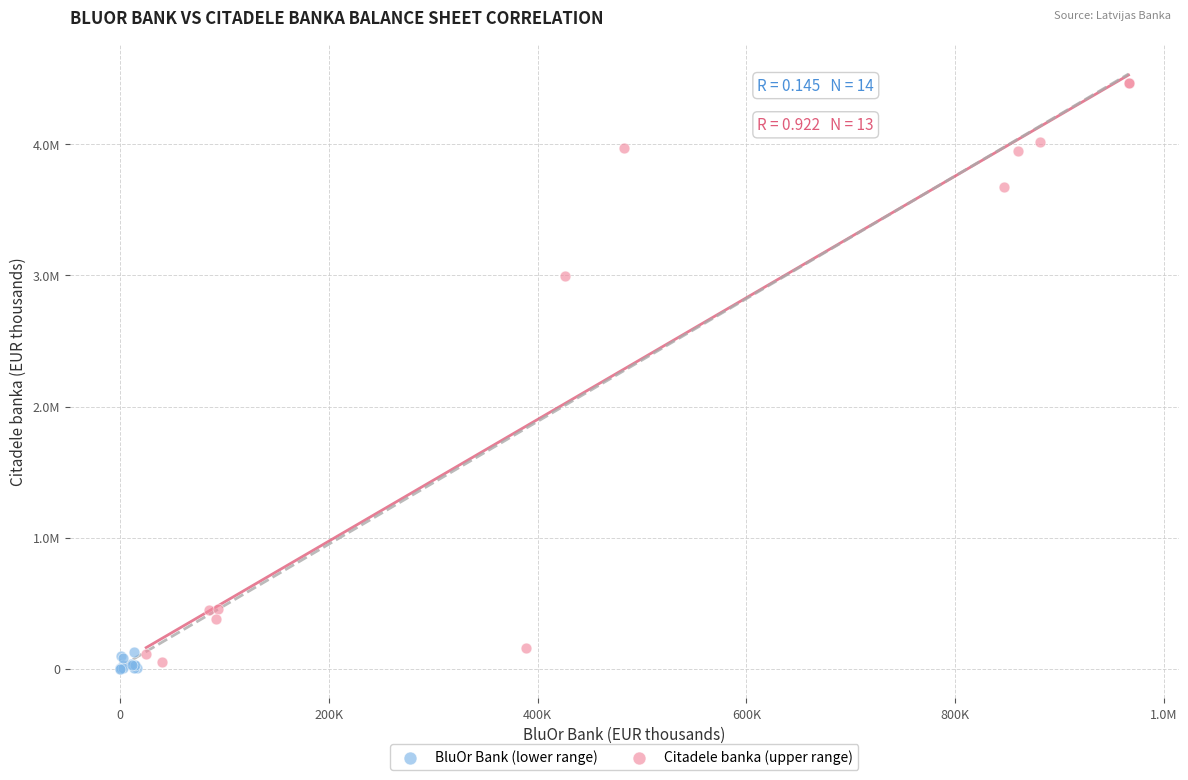

Which series reaches the maximum Y coordinate?

Citadele banka (upper range)